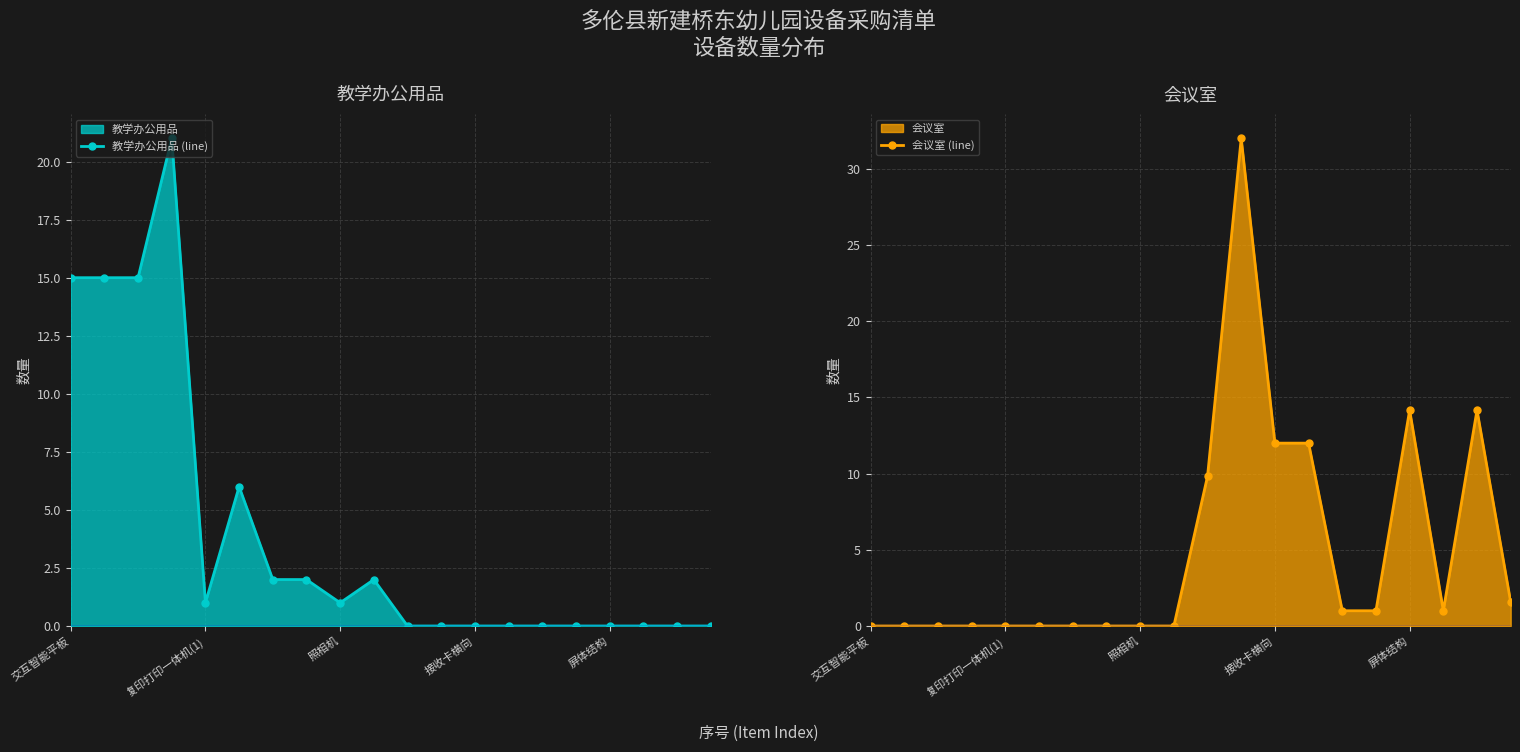

Count the number of data series in this chart.

2